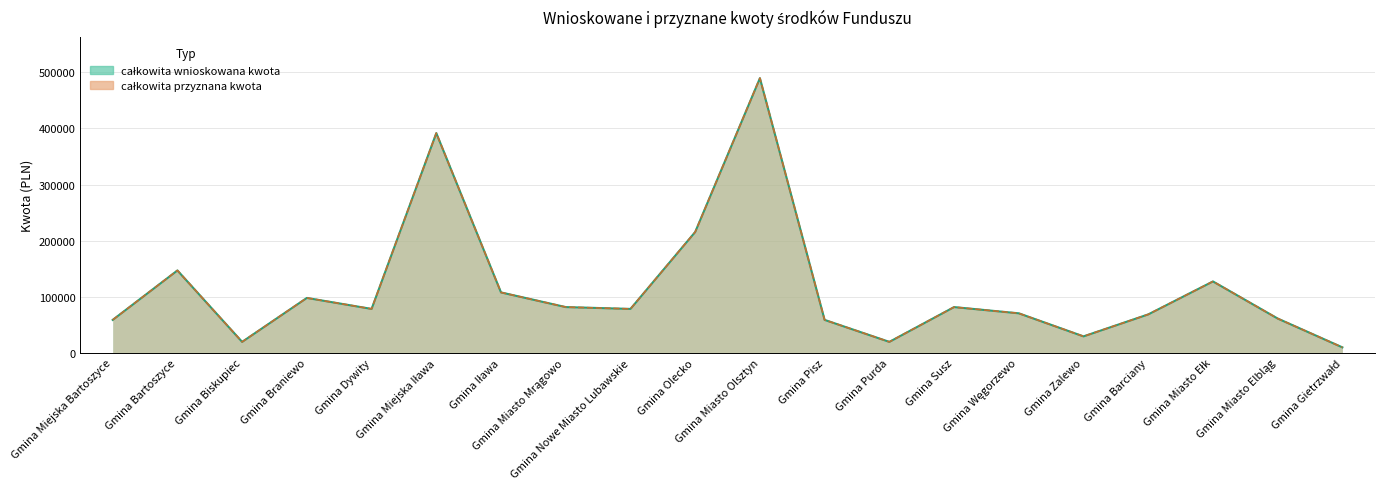

Is it true that całkowita przyznana kwota equals 16609.3 at Gmina Miejska Bartoszyce?

False